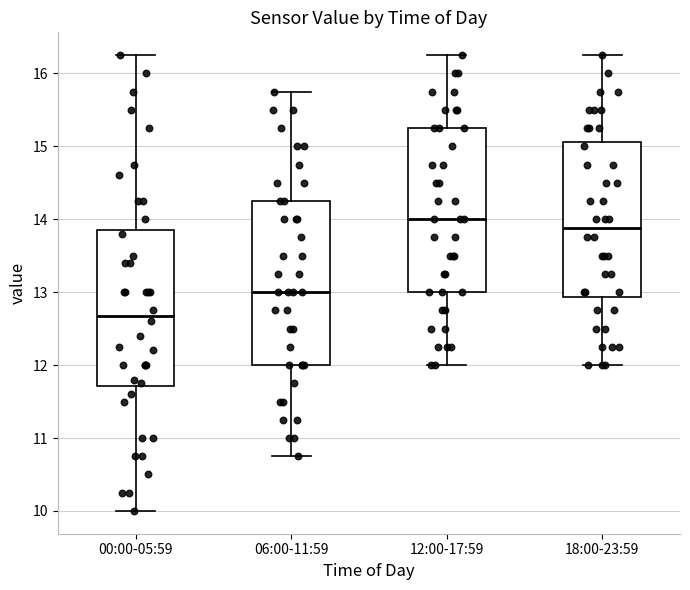

Where is the lower edge of the box for 18:00-23:59 on the y-axis? The values are not printed on the chart, so give them approximately, as read against the axis.

12.9